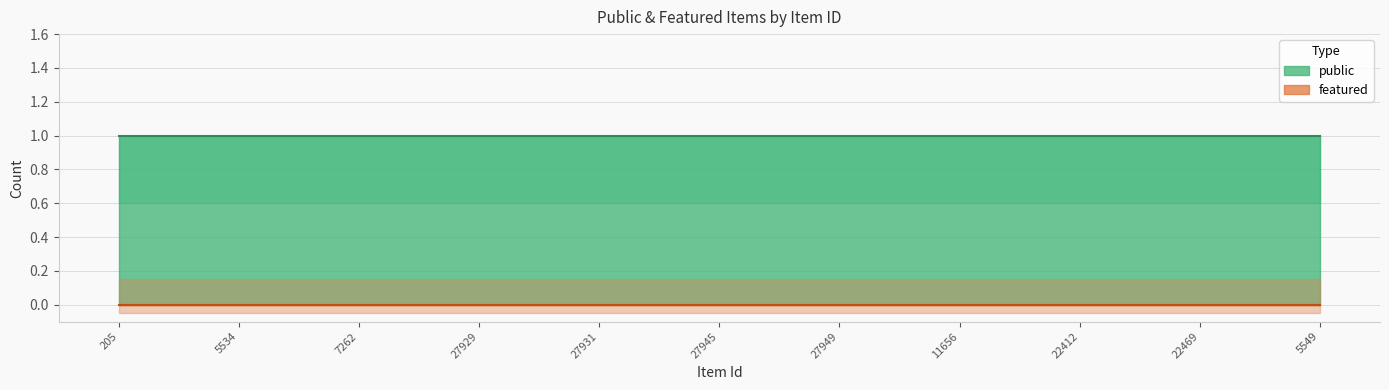

True or false: featured and public cross at least once.

False